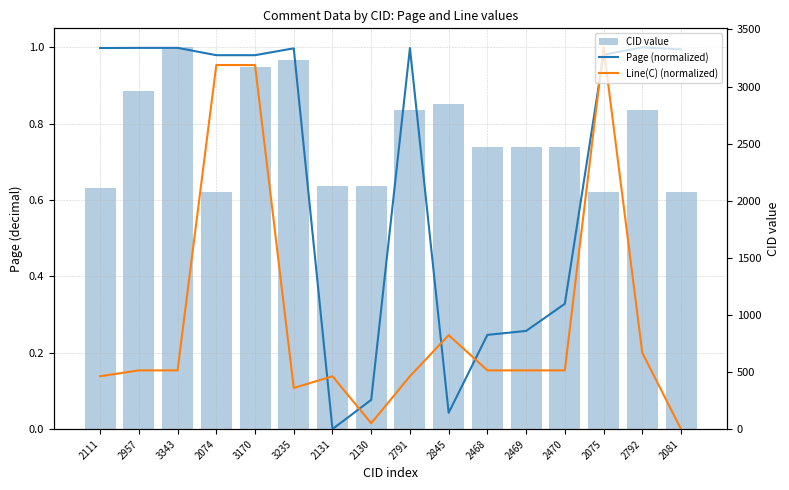

Which series has the largest total across all categories?

CID value